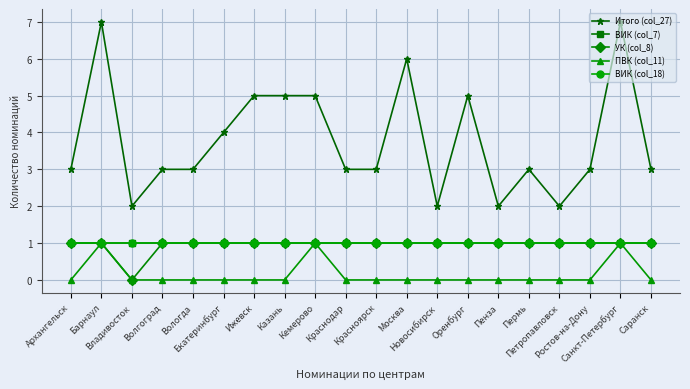

Which series has the largest total across all categories?

Итого (col_27)